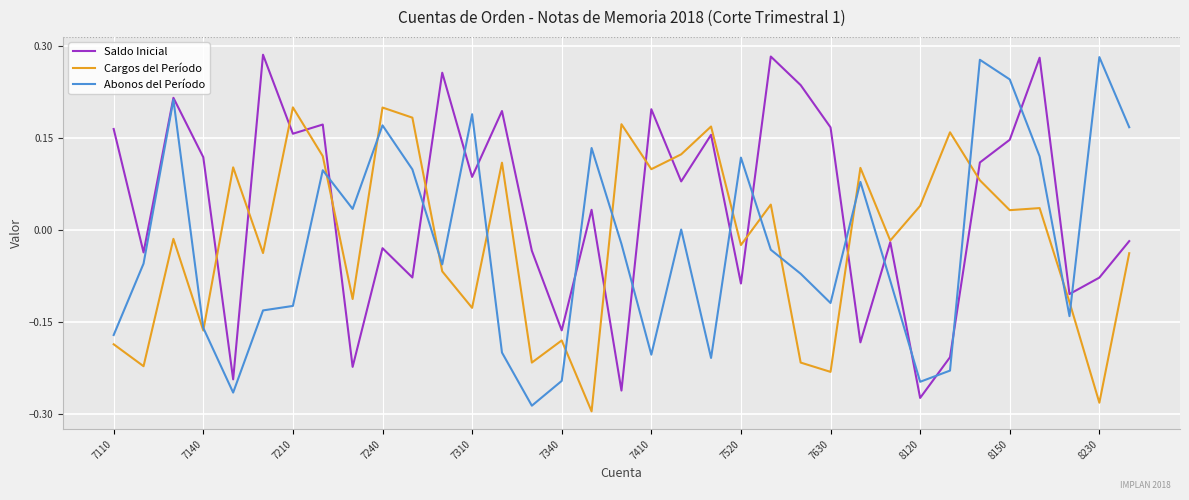

Which series has the largest total across all categories?

Saldo Inicial